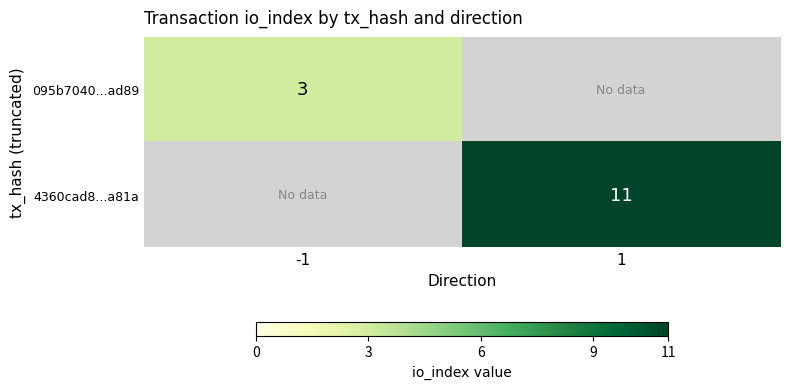

Between -1 and 1, which is larger?

1